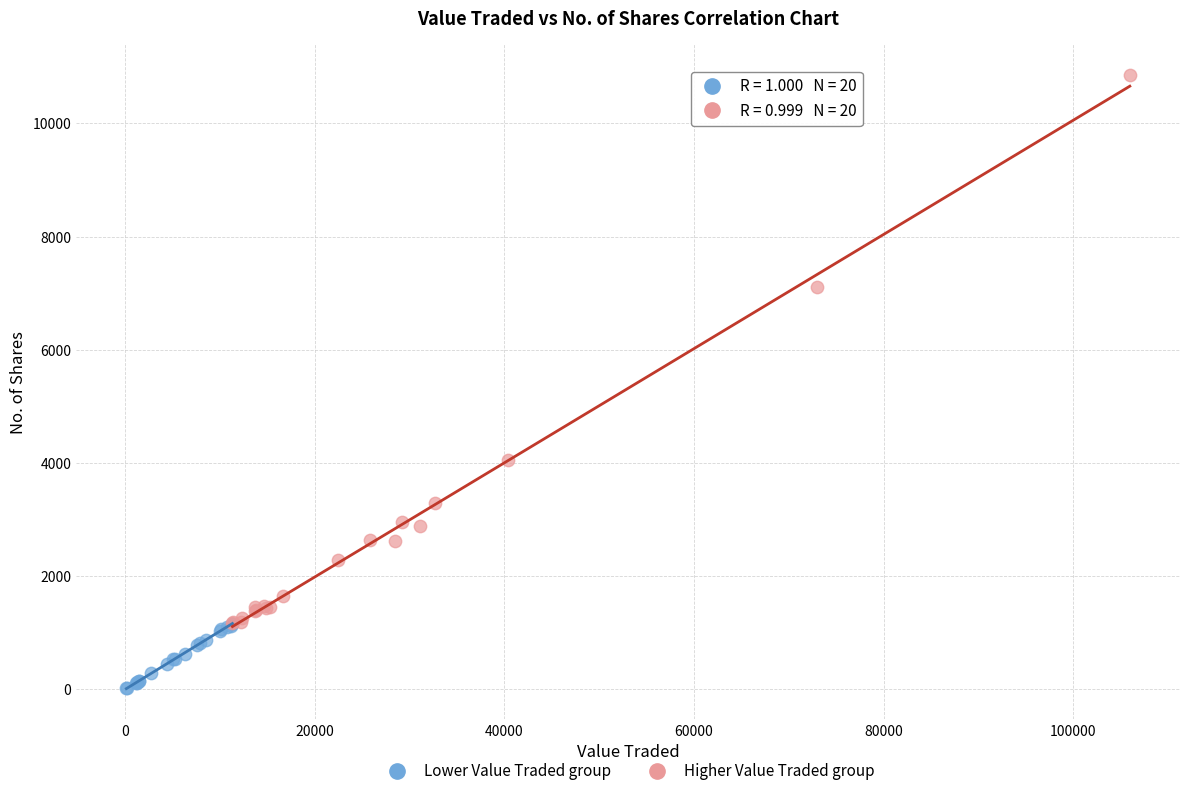

Which series reaches the maximum Y coordinate?

Higher Value Traded group